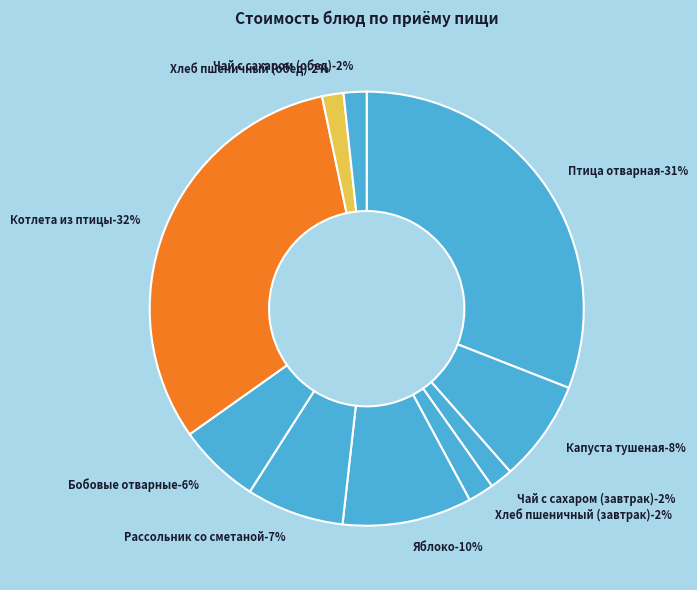

Which category has the biggest portion of the pie?

Котлета из птицы